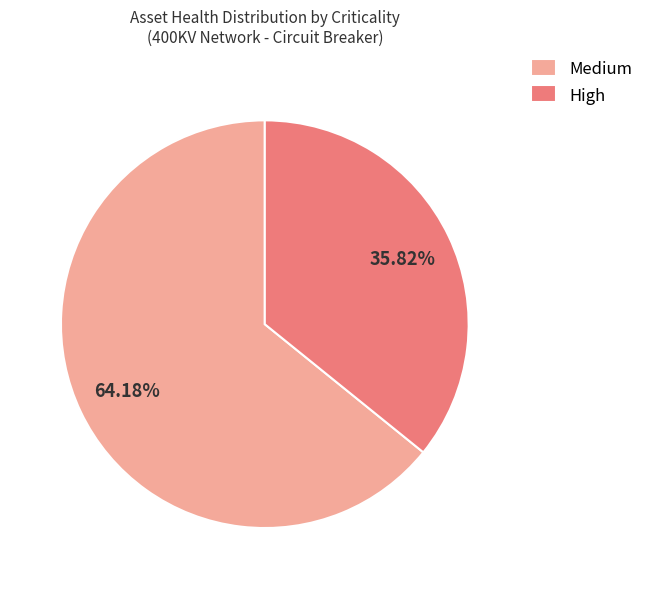

The Medium slice represents 55% of the pie. True or false?

False